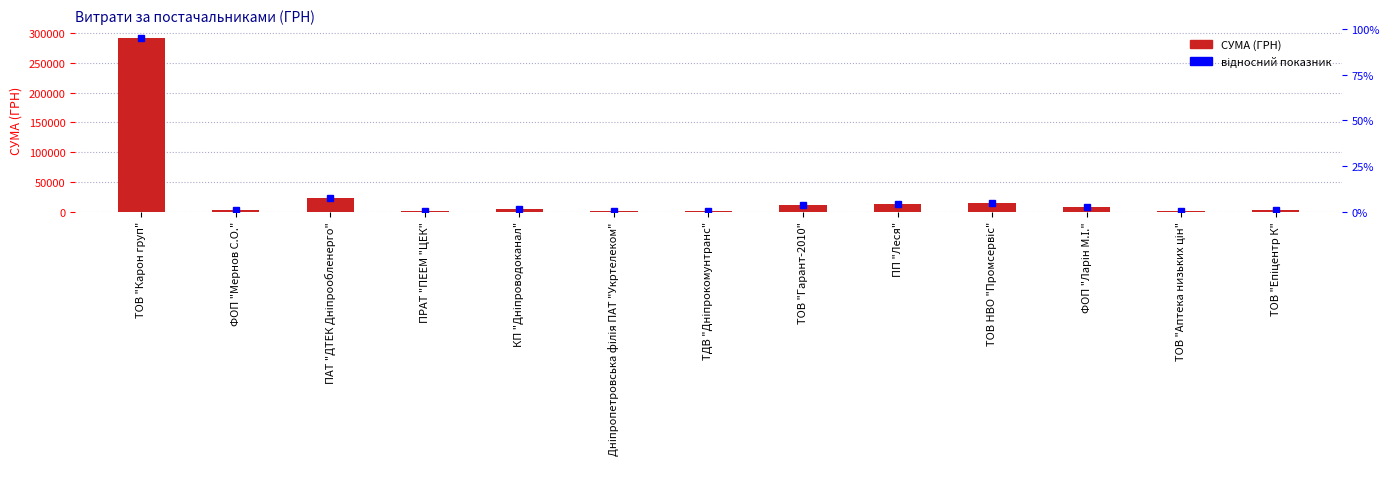

What is the value of the 1st bar from the left?

291996.0